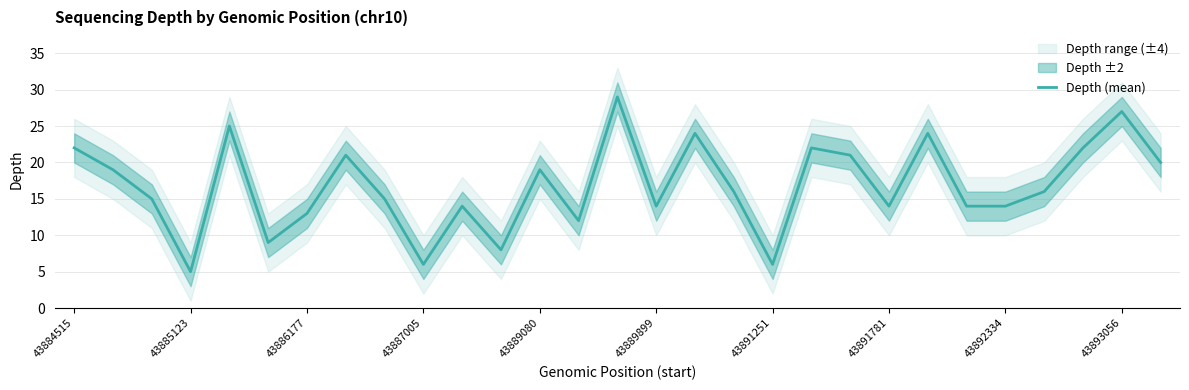

At which label does Depth (mean) reach its minimum?

43885123